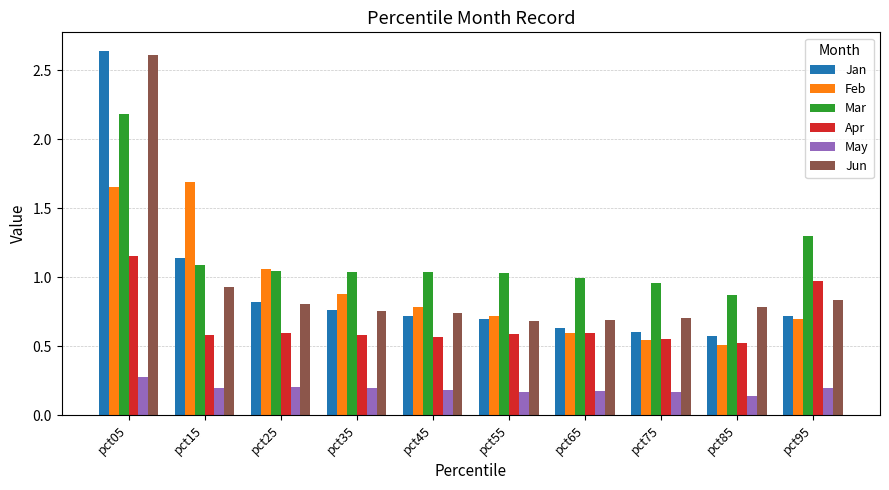

Which series has the largest total across all categories?

Mar